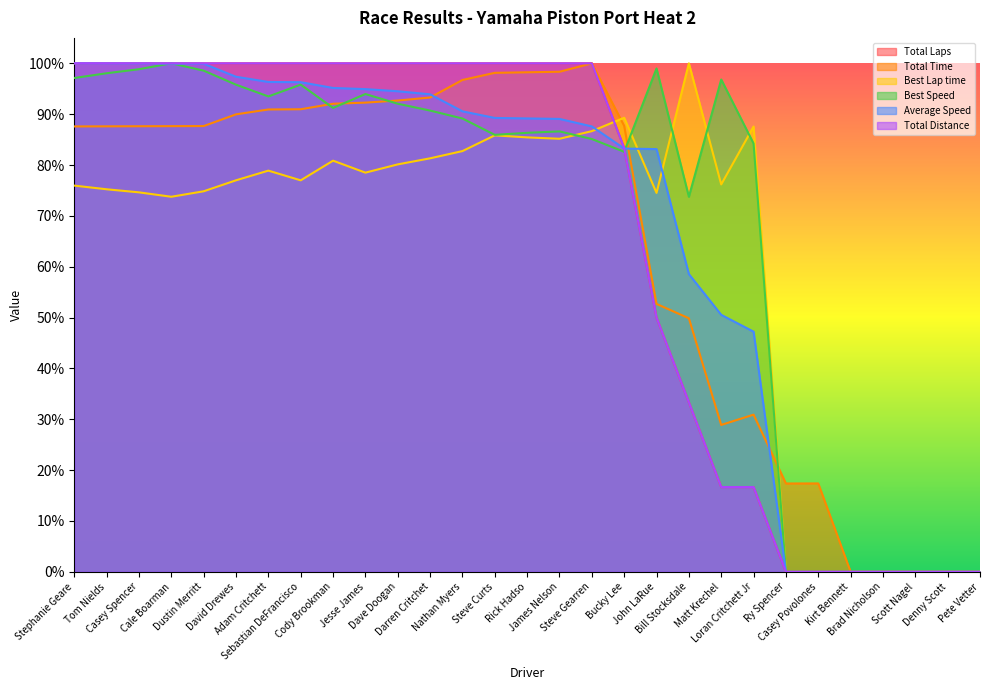

Reading left to right, list all the values displayed in this chart.

Total Laps: Stephanie Geare=1.0	Tom Nields=1.0	Casey Spencer=1.0	Cale Boarman=1.0	Dustin Merritt=1.0	David Drewes=1.0	Adam Critchett=1.0	Sebastian DeFrancisco=1.0	Cody Brookman=1.0	Jesse James=1.0	Dave Doogan=1.0	Darren Critchet=1.0	Nathan Myers=1.0	Steve Curts=1.0	Rick Hadso=1.0	James Nelson=1.0	Steve Gearren=1.0	Bucky Lee=0.8	John LaRue=0.5	Bill Stocksdale=0.3	Matt Krechel=0.2	Loran Critchett Jr=0.2	Ry Spencer=0.0	Casey Povolones=0.0	Kirt Bennett=0.0	Brad Nicholson=0.0	Scott Nagel=0.0	Denny Scott=0.0	Pete Vetter=0.0
Total Time: Stephanie Geare=0.9	Tom Nields=0.9	Casey Spencer=0.9	Cale Boarman=0.9	Dustin Merritt=0.9	David Drewes=0.9	Adam Critchett=0.9	Sebastian DeFrancisco=0.9	Cody Brookman=0.9	Jesse James=0.9	Dave Doogan=0.9	Darren Critchet=0.9	Nathan Myers=1.0	Steve Curts=1.0	Rick Hadso=1.0	James Nelson=1.0	Steve Gearren=1.0	Bucky Lee=0.9	John LaRue=0.5	Bill Stocksdale=0.5	Matt Krechel=0.3	Loran Critchett Jr=0.3	Ry Spencer=0.2	Casey Povolones=0.2	Kirt Bennett=0.0	Brad Nicholson=0.0	Scott Nagel=0.0	Denny Scott=0.0	Pete Vetter=0.0
Best Lap time: Stephanie Geare=0.8	Tom Nields=0.8	Casey Spencer=0.7	Cale Boarman=0.7	Dustin Merritt=0.7	David Drewes=0.8	Adam Critchett=0.8	Sebastian DeFrancisco=0.8	Cody Brookman=0.8	Jesse James=0.8	Dave Doogan=0.8	Darren Critchet=0.8	Nathan Myers=0.8	Steve Curts=0.9	Rick Hadso=0.9	James Nelson=0.9	Steve Gearren=0.9	Bucky Lee=0.9	John LaRue=0.7	Bill Stocksdale=1.0	Matt Krechel=0.8	Loran Critchett Jr=0.9	Ry Spencer=0.0	Casey Povolones=0.0	Kirt Bennett=0.0	Brad Nicholson=0.0	Scott Nagel=0.0	Denny Scott=0.0	Pete Vetter=0.0
Best Speed: Stephanie Geare=1.0	Tom Nields=1.0	Casey Spencer=1.0	Cale Boarman=1.0	Dustin Merritt=1.0	David Drewes=1.0	Adam Critchett=0.9	Sebastian DeFrancisco=1.0	Cody Brookman=0.9	Jesse James=0.9	Dave Doogan=0.9	Darren Critchet=0.9	Nathan Myers=0.9	Steve Curts=0.9	Rick Hadso=0.9	James Nelson=0.9	Steve Gearren=0.9	Bucky Lee=0.8	John LaRue=1.0	Bill Stocksdale=0.7	Matt Krechel=1.0	Loran Critchett Jr=0.8	Ry Spencer=0.0	Casey Povolones=0.0	Kirt Bennett=0.0	Brad Nicholson=0.0	Scott Nagel=0.0	Denny Scott=0.0	Pete Vetter=0.0
Average Speed: Stephanie Geare=1.0	Tom Nields=1.0	Casey Spencer=1.0	Cale Boarman=1.0	Dustin Merritt=1.0	David Drewes=1.0	Adam Critchett=1.0	Sebastian DeFrancisco=1.0	Cody Brookman=1.0	Jesse James=0.9	Dave Doogan=0.9	Darren Critchet=0.9	Nathan Myers=0.9	Steve Curts=0.9	Rick Hadso=0.9	James Nelson=0.9	Steve Gearren=0.9	Bucky Lee=0.8	John LaRue=0.8	Bill Stocksdale=0.6	Matt Krechel=0.5	Loran Critchett Jr=0.5	Ry Spencer=0.0	Casey Povolones=0.0	Kirt Bennett=0.0	Brad Nicholson=0.0	Scott Nagel=0.0	Denny Scott=0.0	Pete Vetter=0.0
Total Distance: Stephanie Geare=1.0	Tom Nields=1.0	Casey Spencer=1.0	Cale Boarman=1.0	Dustin Merritt=1.0	David Drewes=1.0	Adam Critchett=1.0	Sebastian DeFrancisco=1.0	Cody Brookman=1.0	Jesse James=1.0	Dave Doogan=1.0	Darren Critchet=1.0	Nathan Myers=1.0	Steve Curts=1.0	Rick Hadso=1.0	James Nelson=1.0	Steve Gearren=1.0	Bucky Lee=0.8	John LaRue=0.5	Bill Stocksdale=0.3	Matt Krechel=0.2	Loran Critchett Jr=0.2	Ry Spencer=0.0	Casey Povolones=0.0	Kirt Bennett=0.0	Brad Nicholson=0.0	Scott Nagel=0.0	Denny Scott=0.0	Pete Vetter=0.0